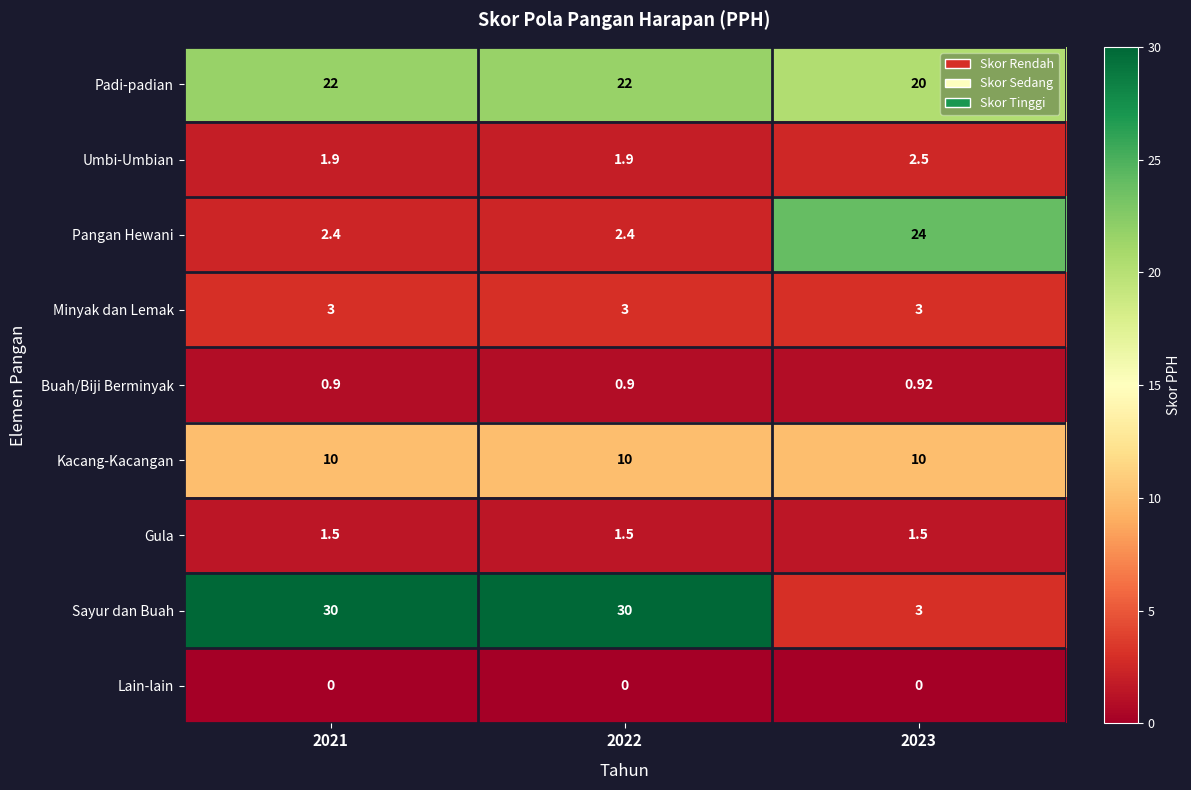

Rank the series by their maximum value, from lowest to highest.

Lain-lain, Buah/Biji Berminyak, Gula, Umbi-Umbian, Minyak dan Lemak, Kacang-Kacangan, Padi-padian, Pangan Hewani, Sayur dan Buah